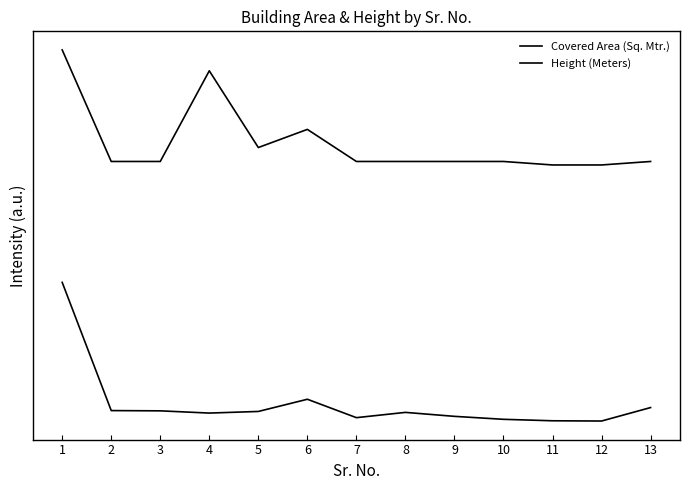

Does the chart have visible grid lines?

No